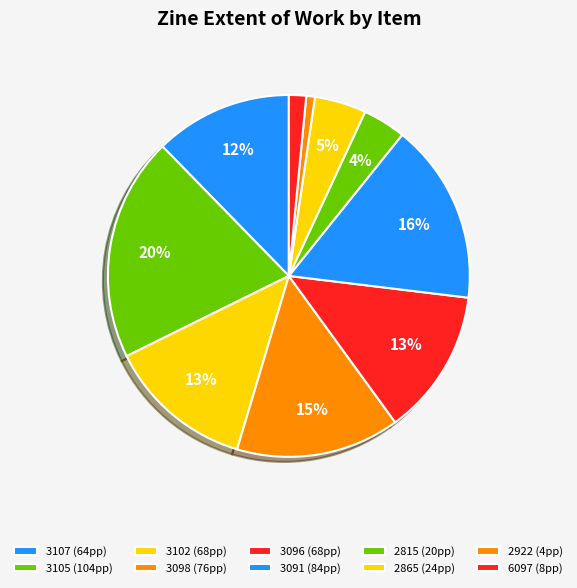

To the nearest percent, what is the combined percentage of 3105 and 2865?

25%